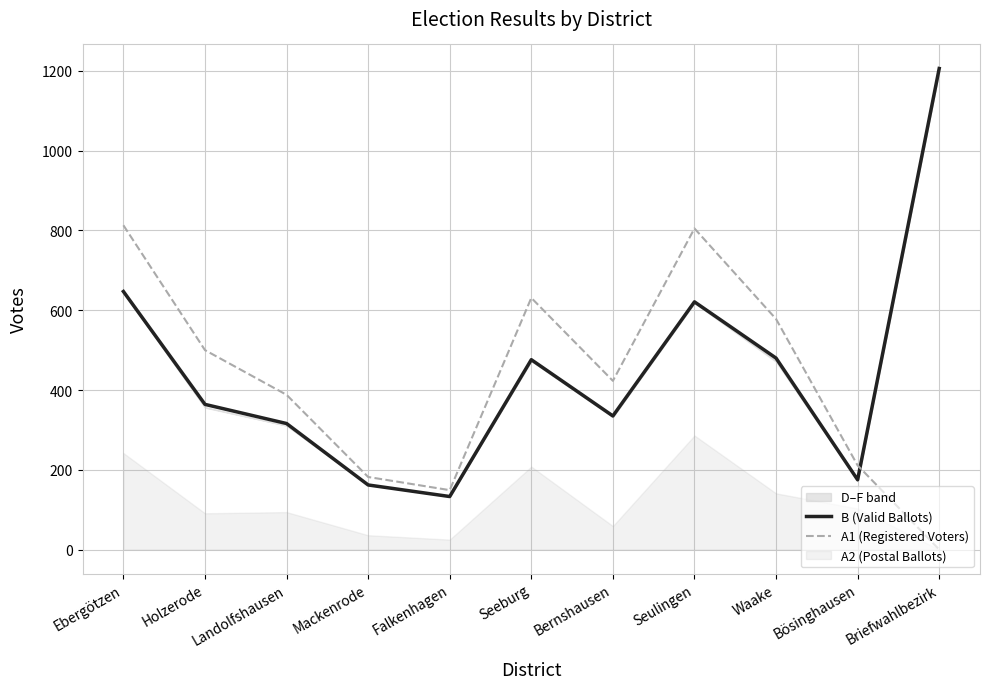

What is the total value across all series at Holzerode?

864